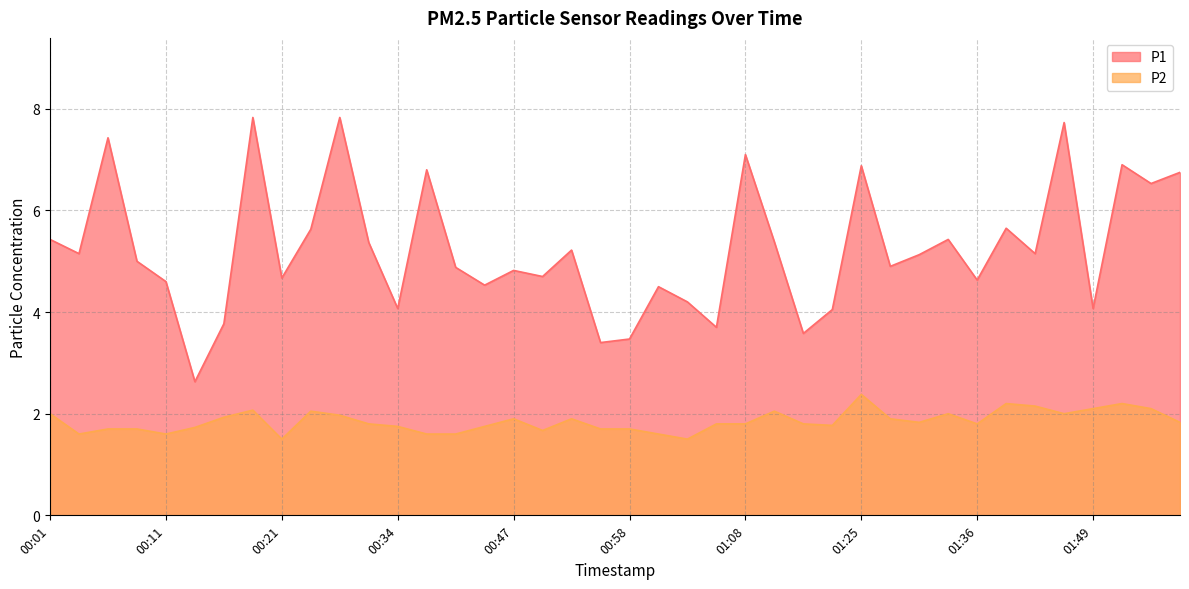

What is the value of the P1 point at the 8th from the left?

7.8